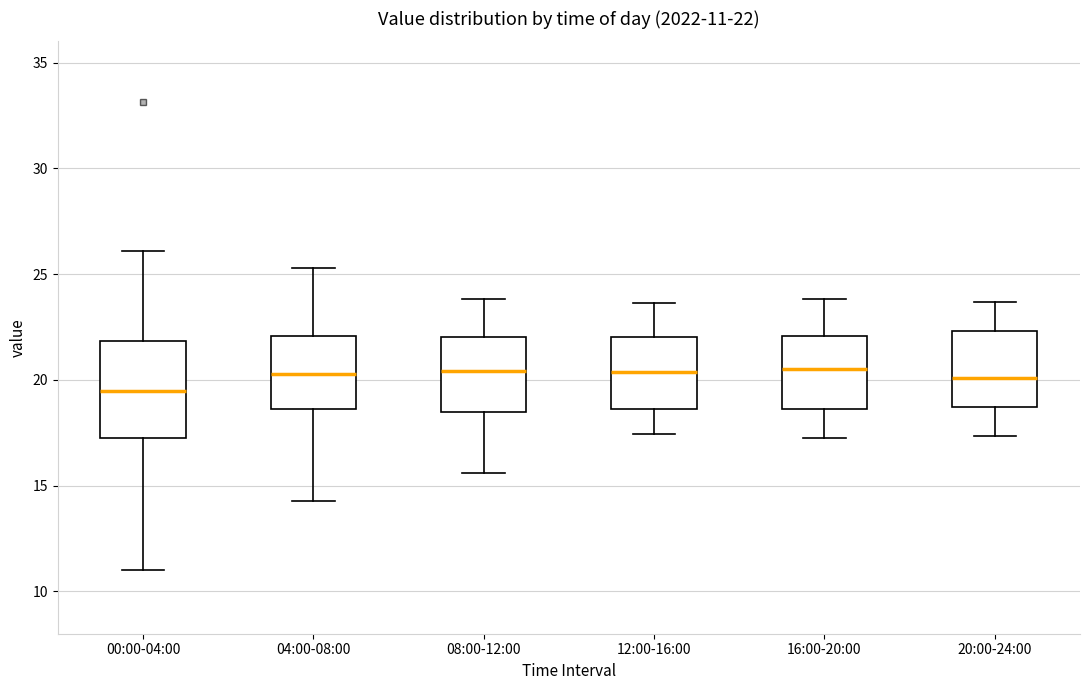

Comparing the boxes themselves (not the whiskers), which one is the tallest?

00:00-04:00